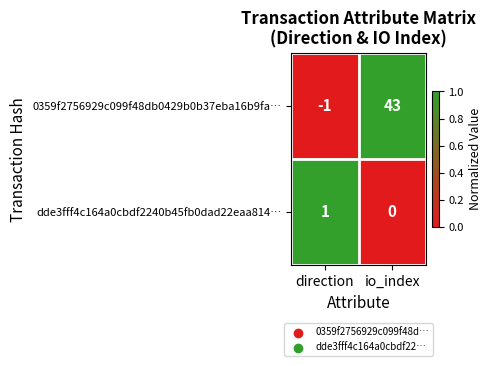

What is the sum of the 0359f2756929c099f48db0429b0b37eba16b9fa… values at direction and io_index?

42